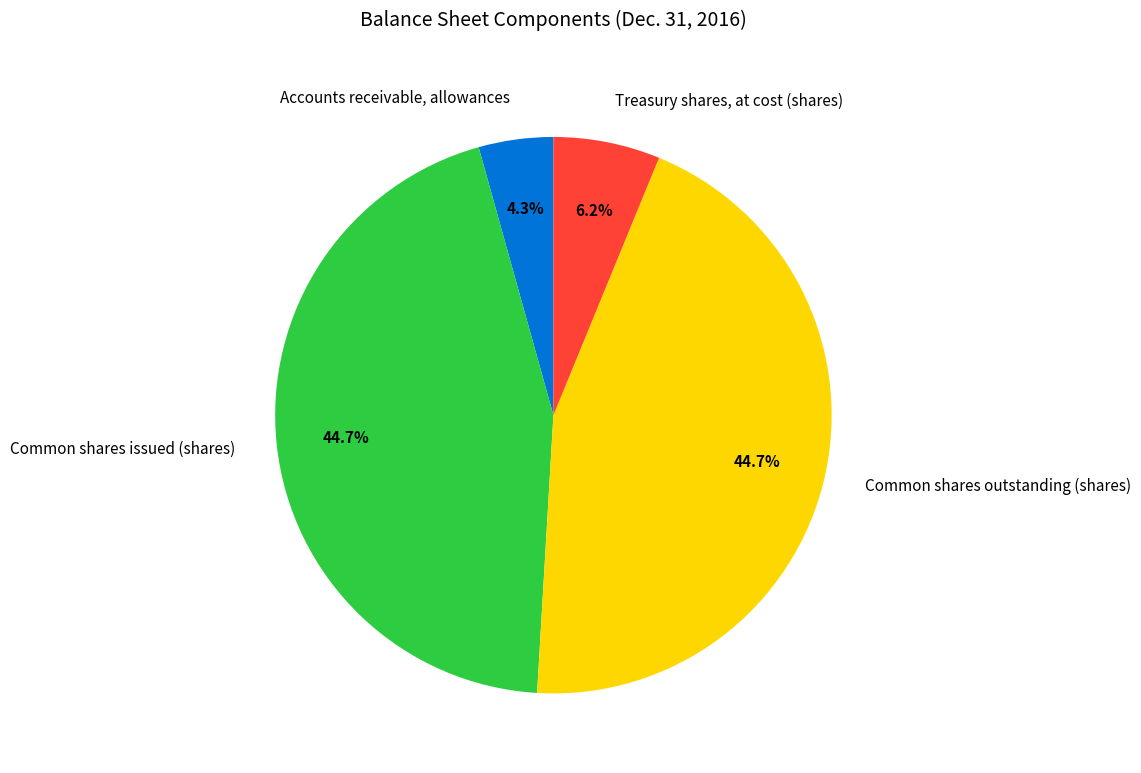

Is Accounts receivable, allowances the majority of the pie?

No